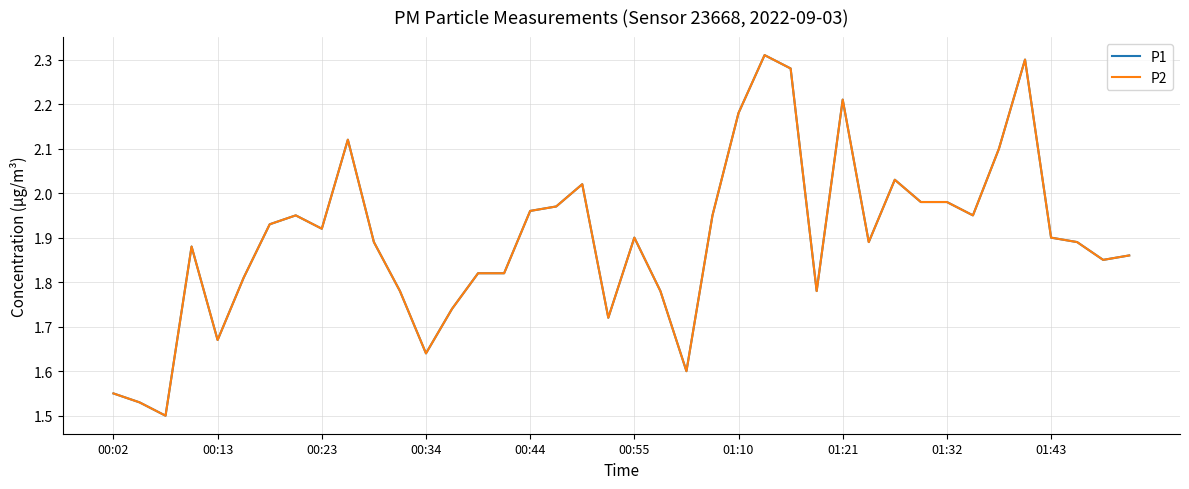

Which series has the largest total across all categories?

P1